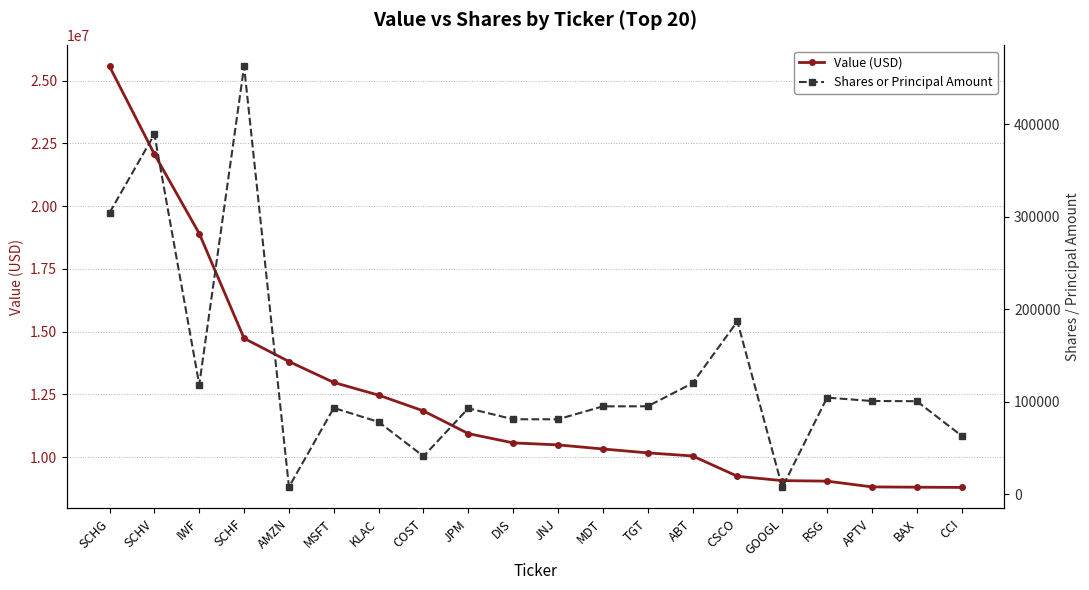

True or false: Value (USD) has more than 2 points higher than both neighbors.

False